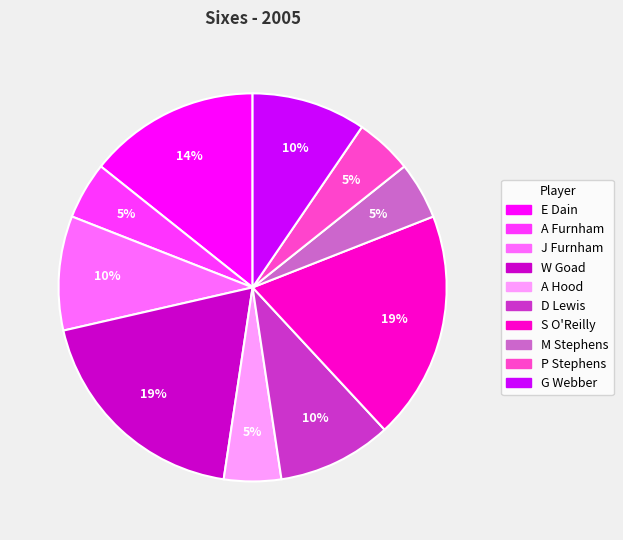

To the nearest percent, what is the difference between the S O'Reilly and A Hood slice percentages?

14%